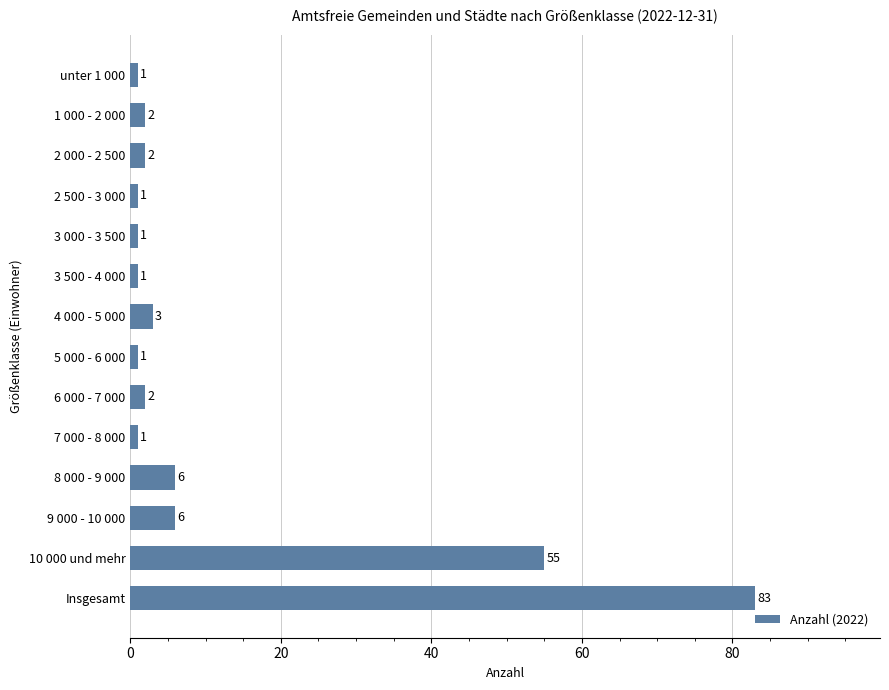

Read the value at 4 000 - 5 000, to the nearest 5.

5